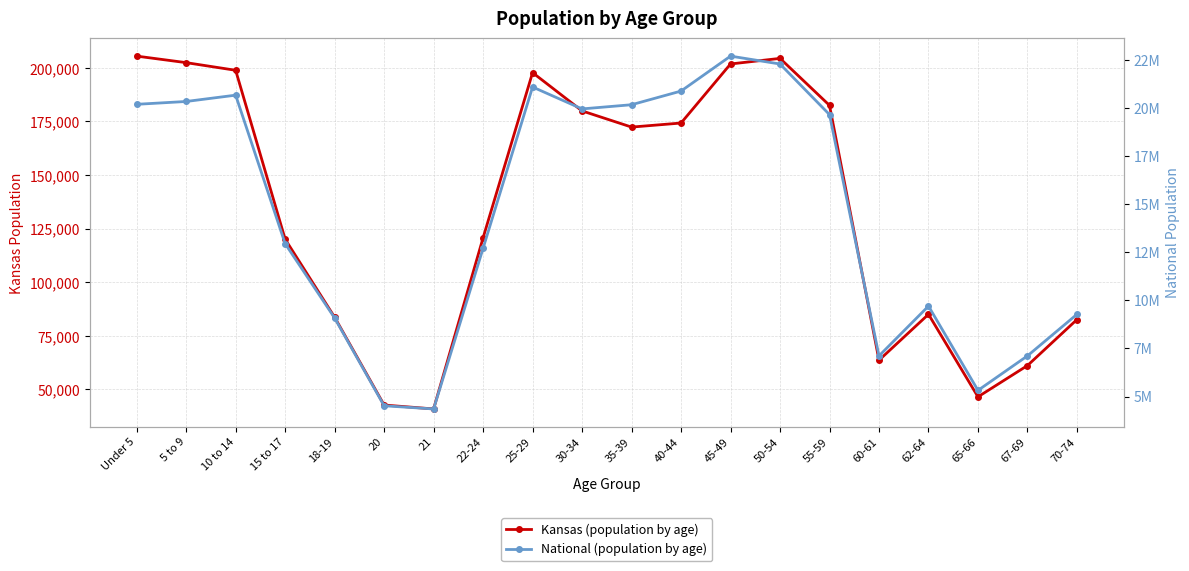

Reading left to right, what are all the values shown in this chart?

Kansas: 205492	202447	198884	120116	83705	42758	40931	120765	197783	179937	172388	174285	201830	204434	182512	63661	85074	46574	61181	82634
National: 20201362	20348657	20677194	12954254	9086089	4519129	4354294	12712576	21101849	19962099	20179642	20890964	22708591	22298125	19664805	7113727	9704197	5319902	7115361	9278166